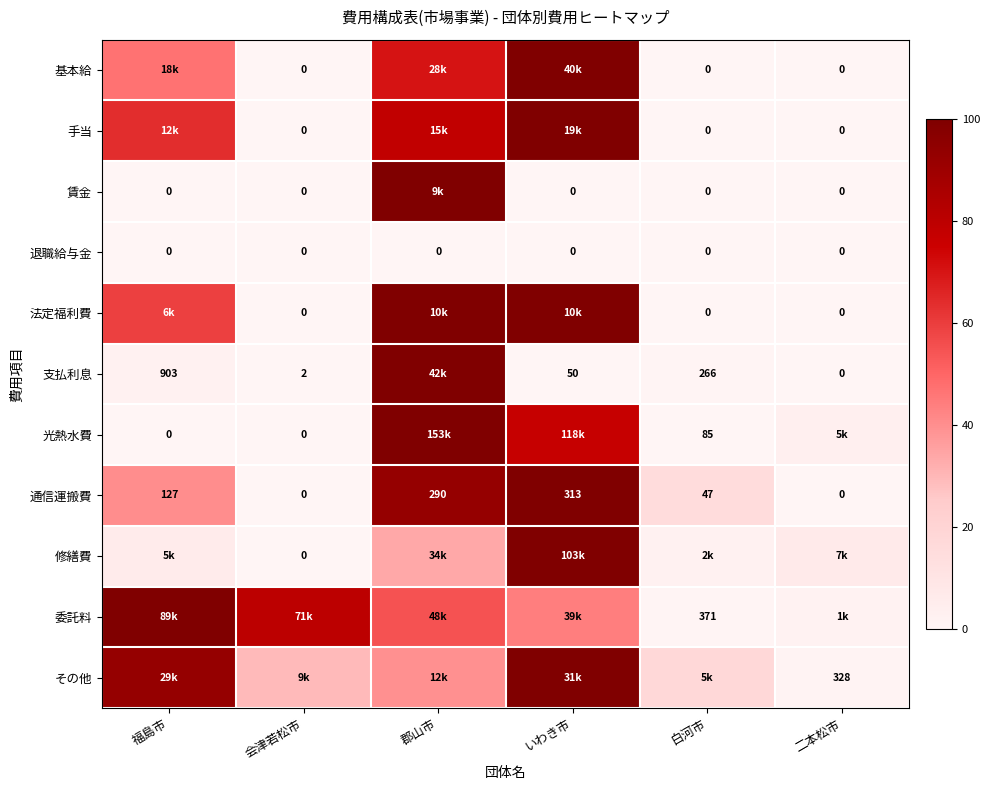

Which category has the highest value in the 通信運搬費 series?

いわき市